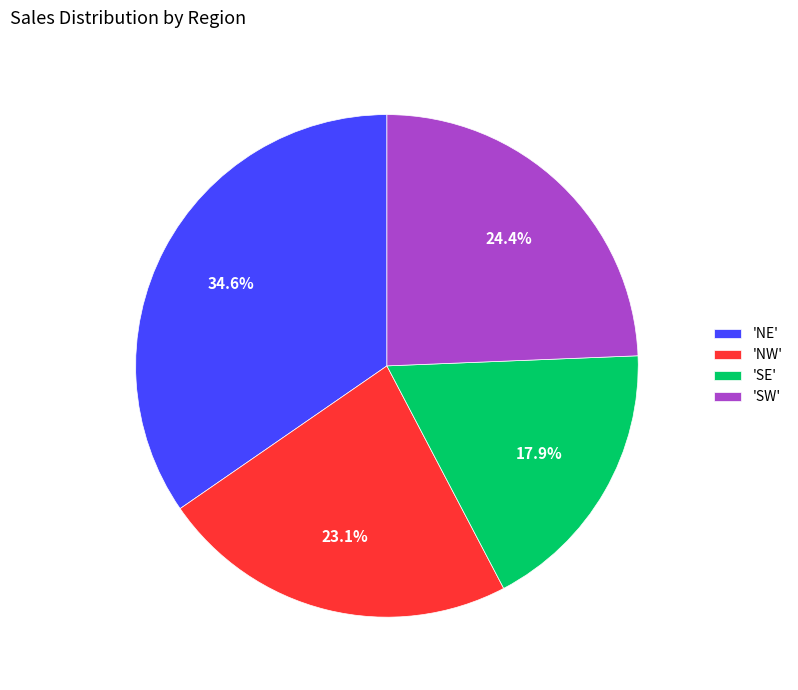

Does any single category account for the majority?

No